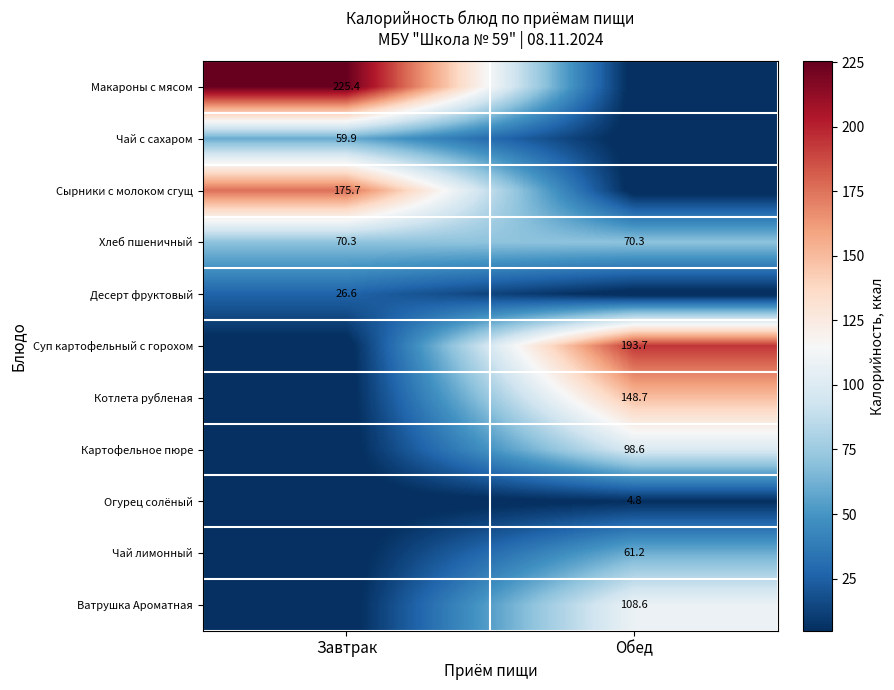

What is the total value across all series at Обед?

685.9